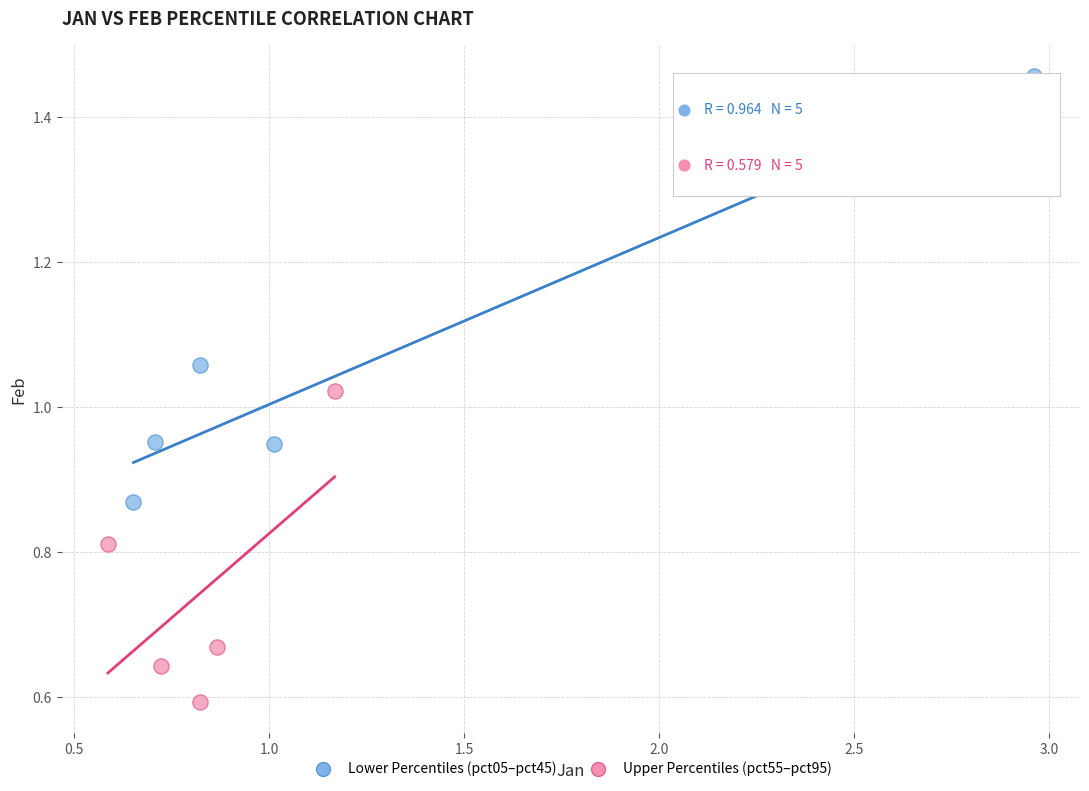

Which series has the largest Y range (max minus min)?

Lower Percentiles (pct05–pct45)